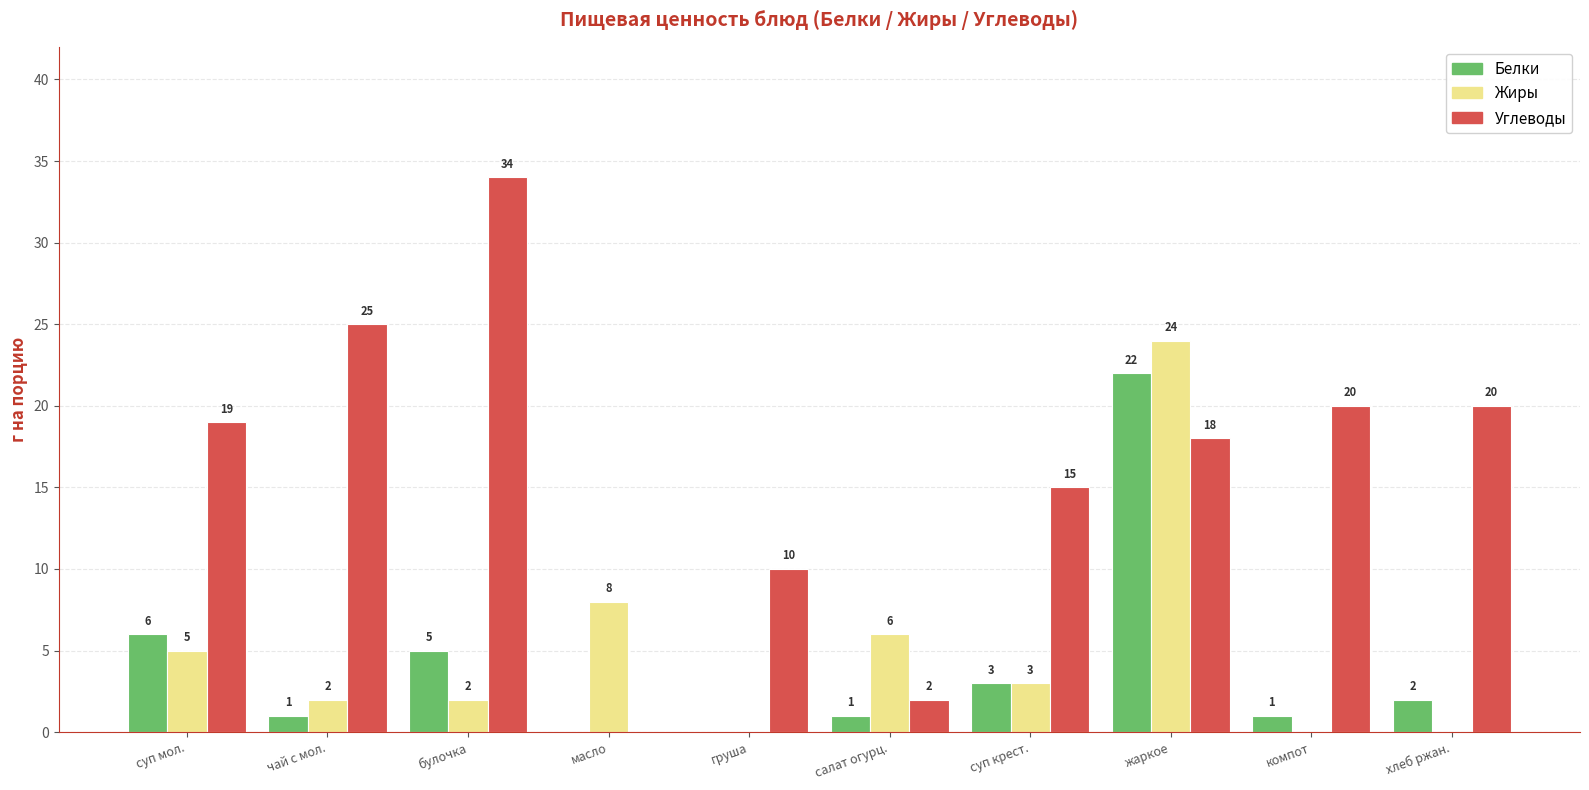

Which series changed the most between жаркое and компот?

Жиры